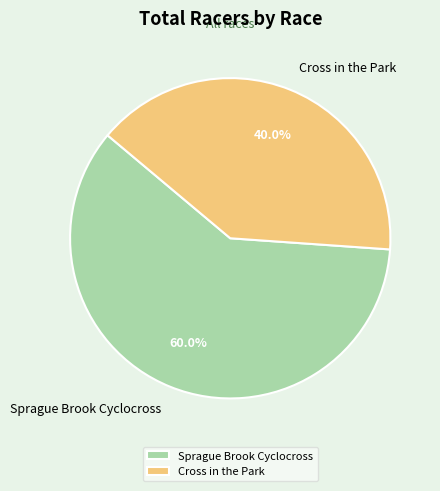

To the nearest percent, what is the difference between the largest and smallest slice percentages?

20%